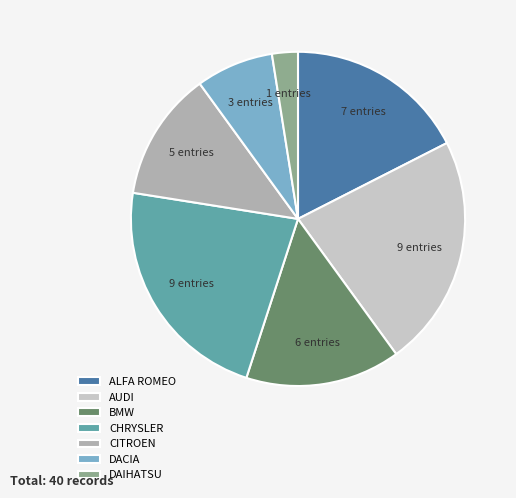

The ALFA ROMEO slice represents 18% of the pie. True or false?

True